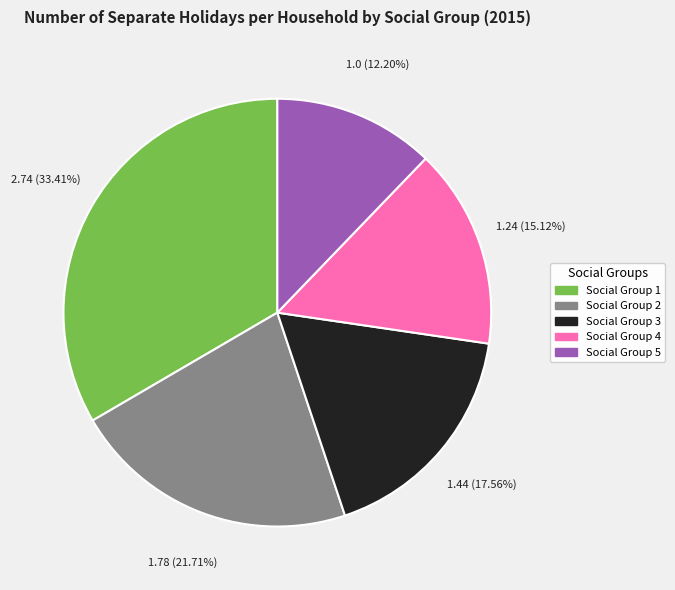

Does any single category account for the majority?

No